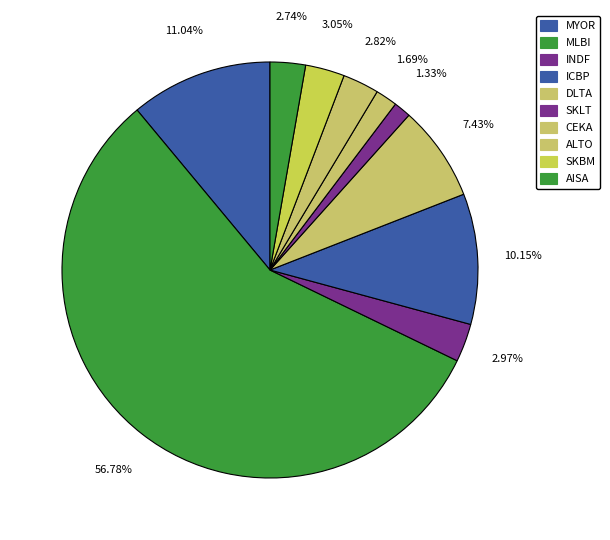

True or false: ALTO accounts for 3% of the total.

True